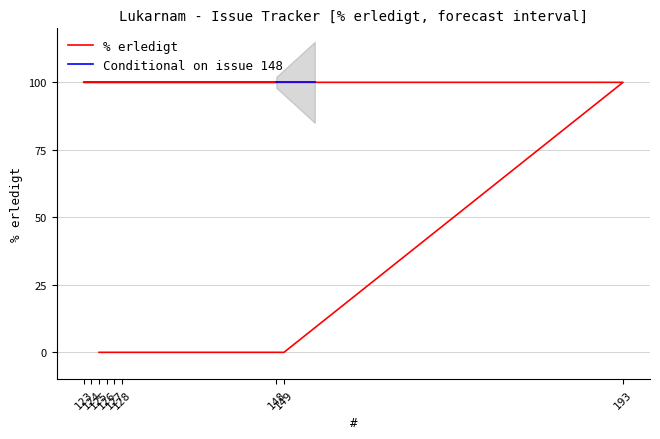

What is the average value?

78